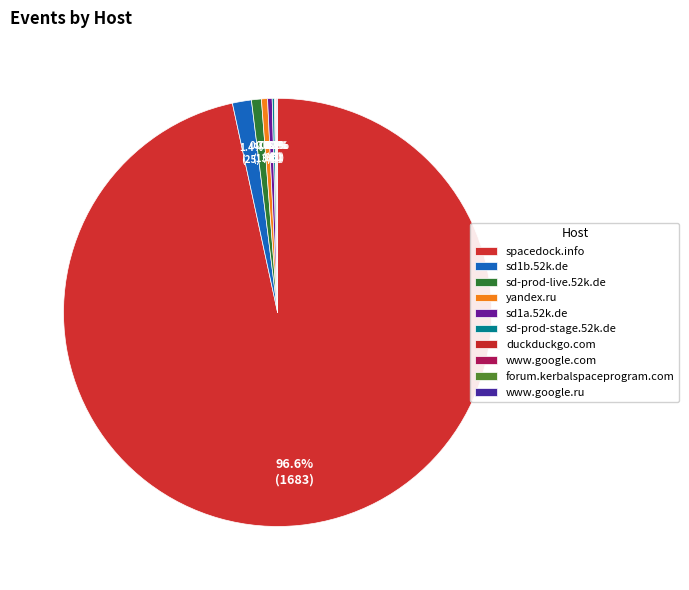

Is there any slice that represents more than half of the pie?

Yes